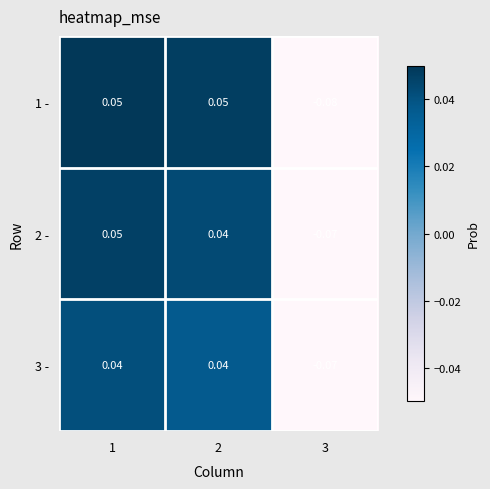

At which category is the sum across all series the highest?

1